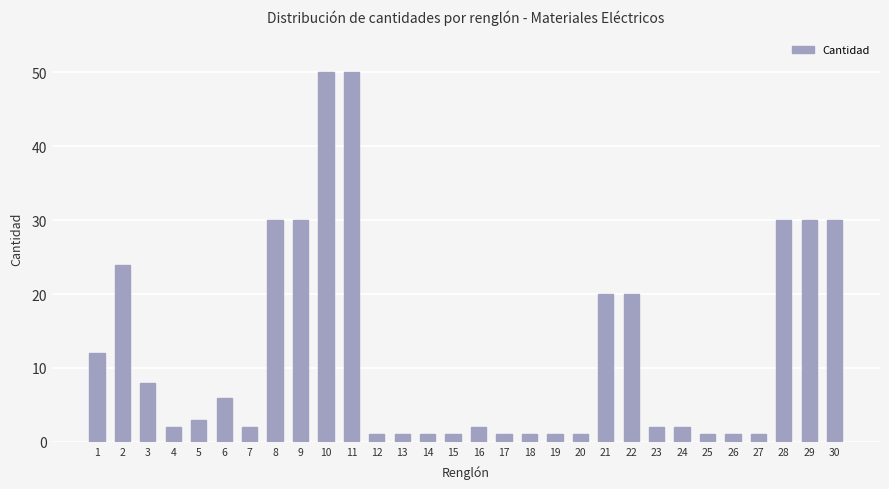

What is the difference between the maximum and minimum values?

49